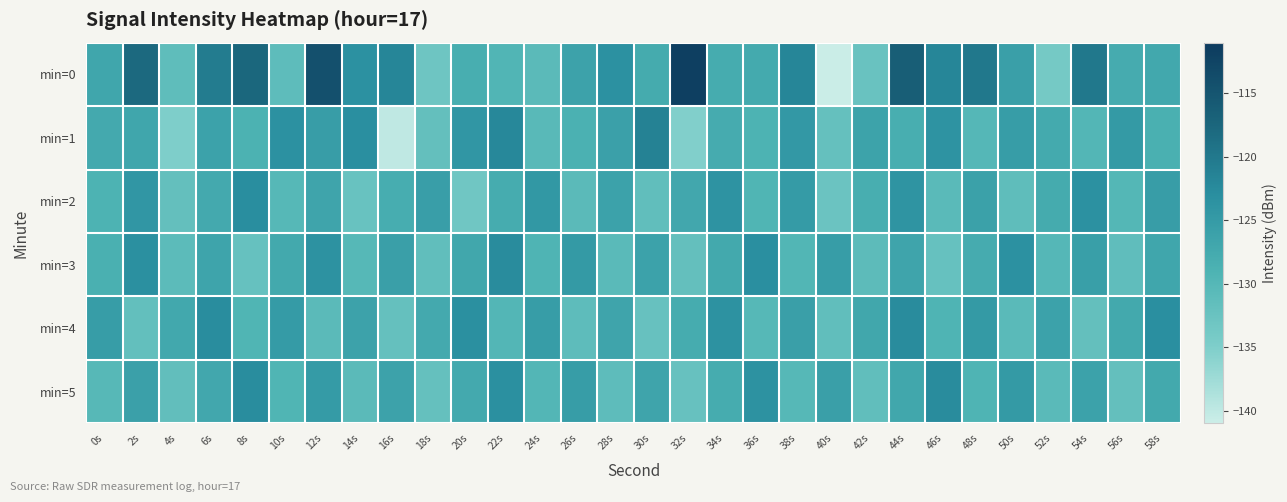

At which category does the chart reach its peak across all series?

32s